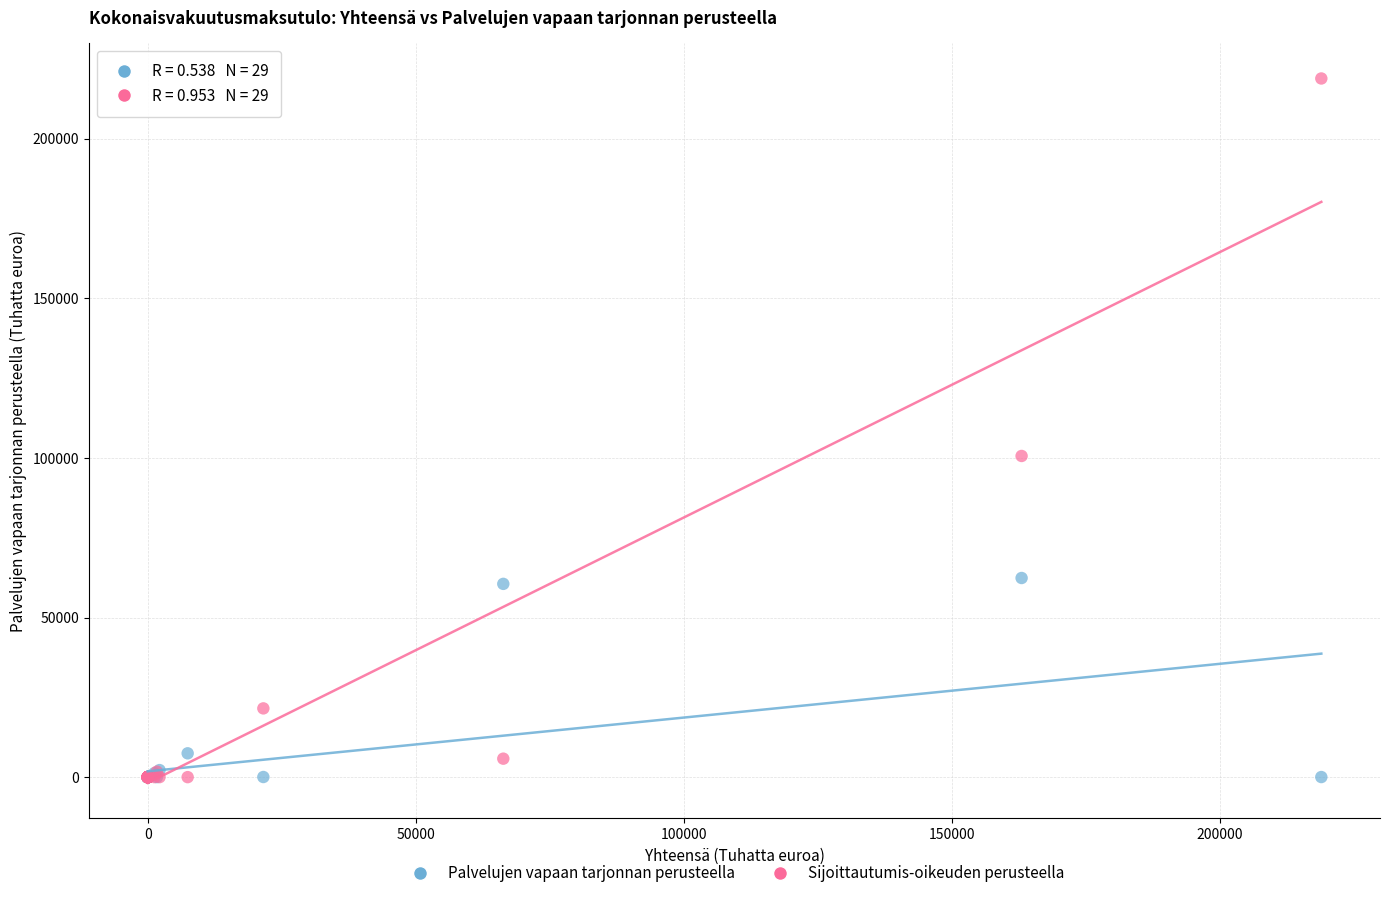

In the Palvelujen vapaan tarjonnan perusteella series, what Y value is closest to 109425?

100603.7